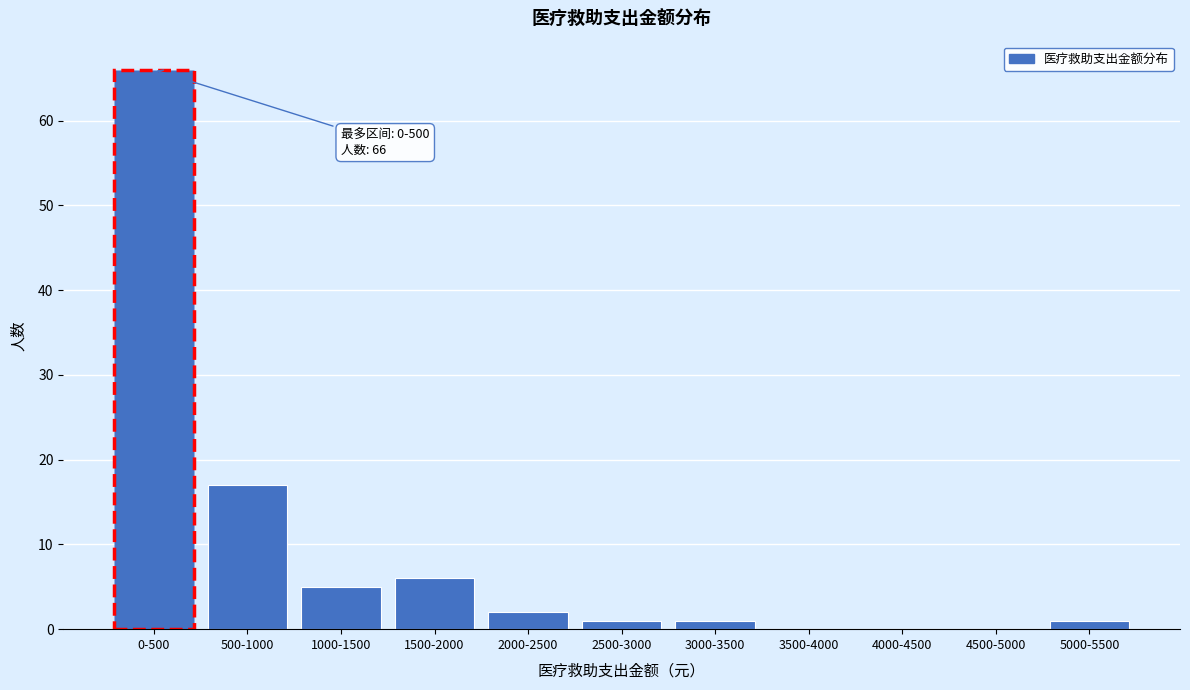

Reading left to right, transcribe all the data shown in this chart.

0-500=66	500-1000=17	1000-1500=5	1500-2000=6	2000-2500=2	2500-3000=1	3000-3500=1	3500-4000=0	4000-4500=0	4500-5000=0	5000-5500=1